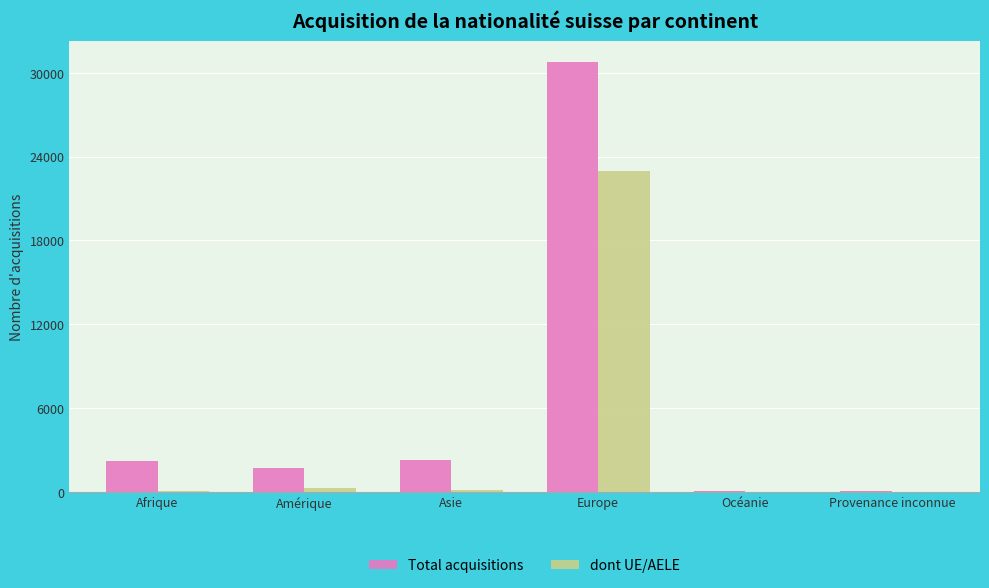

What is the difference between the Total acquisitions values at Amérique and Provenance inconnue?

1637